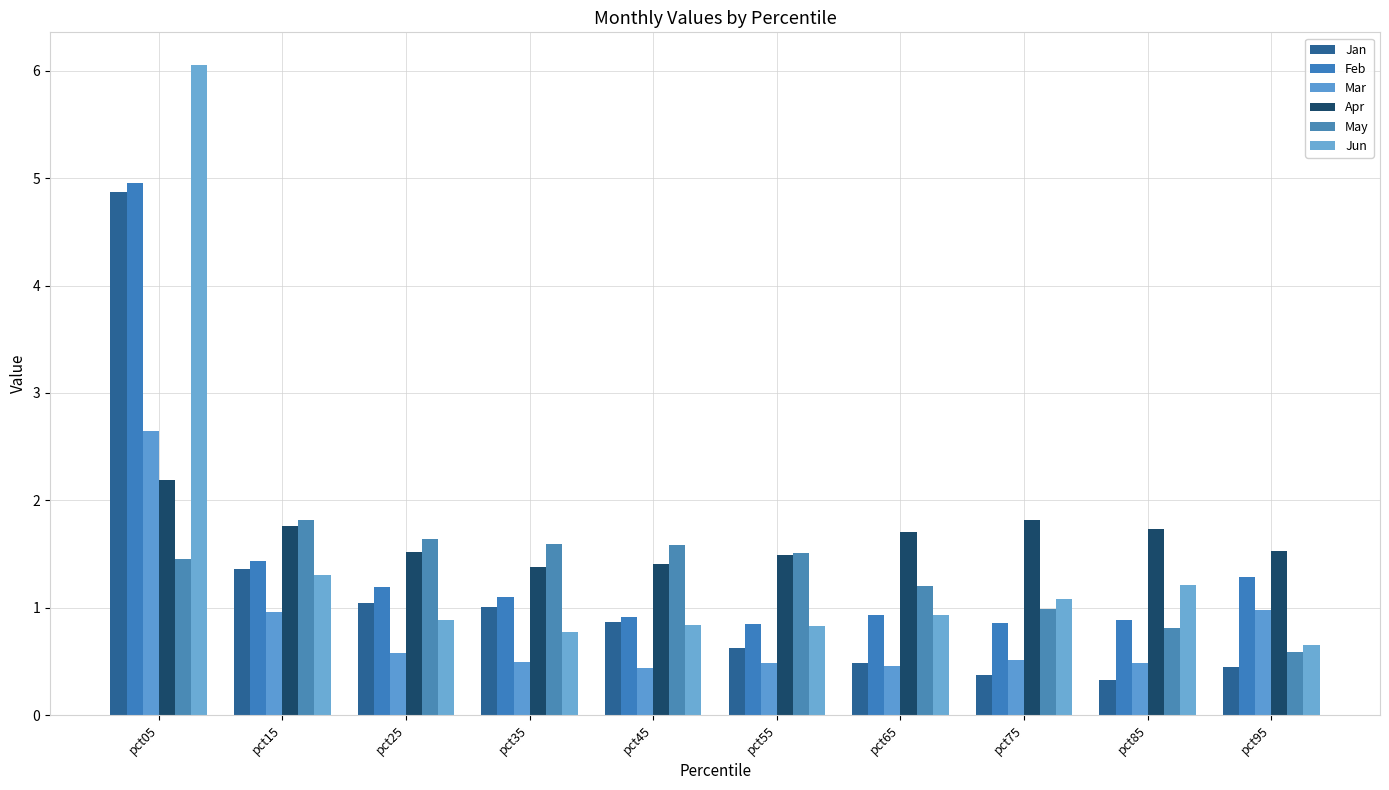

Where does the Feb series first go above 1?

pct05